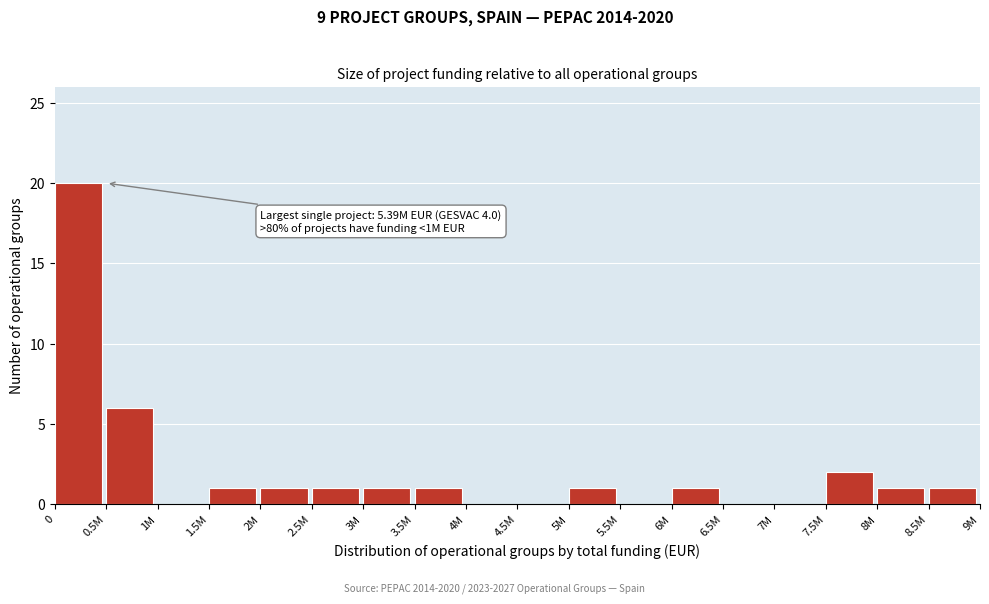

Reading left to right, what are all the values shown in this chart?

0=20	0.5M=6	1M=0	1.5M=1	2M=1	2.5M=1	3M=1	3.5M=1	4M=0	4.5M=0	5M=1	5.5M=0	6M=1	6.5M=0	7M=0	7.5M=2	8M=1	8.5M=1